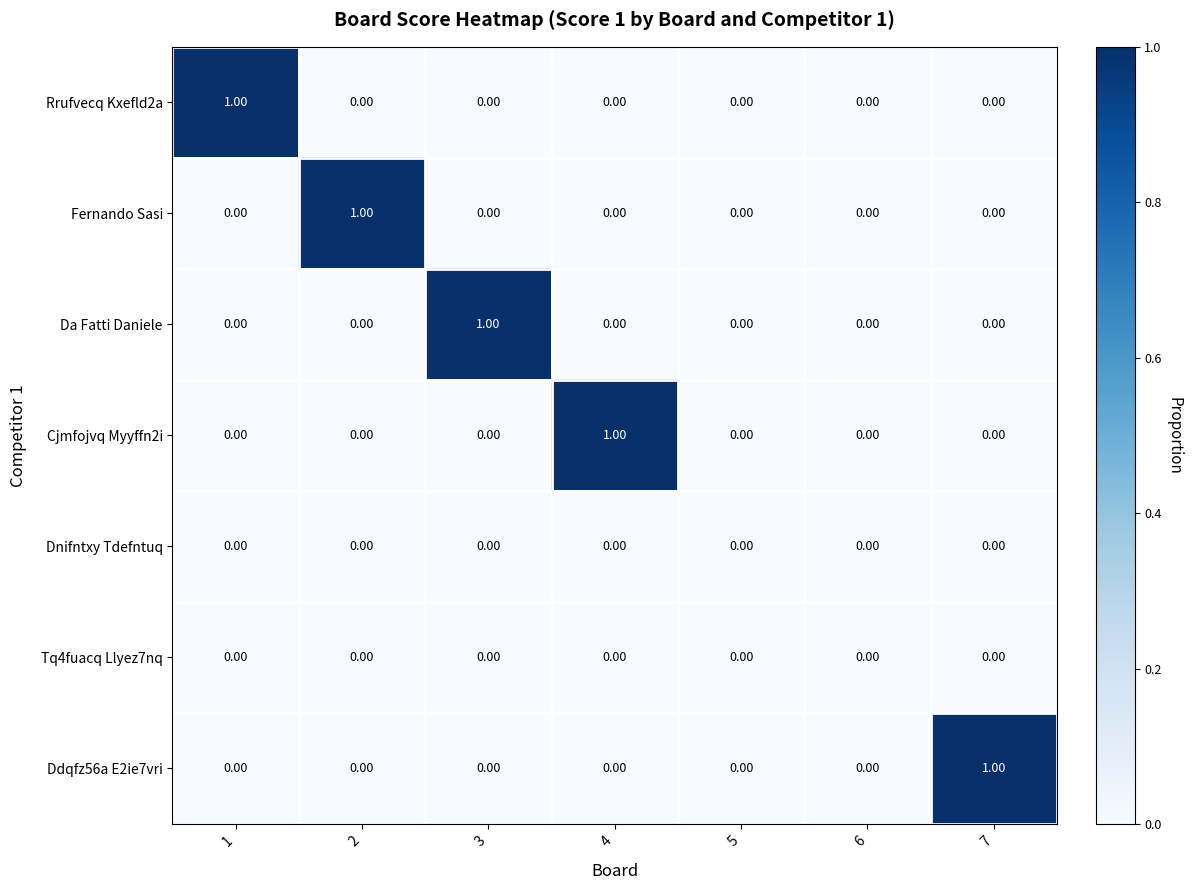

Is the value of Da Fatti Daniele at 3 greater than the value of Dnifntxy Tdefntuq at 2?

Yes